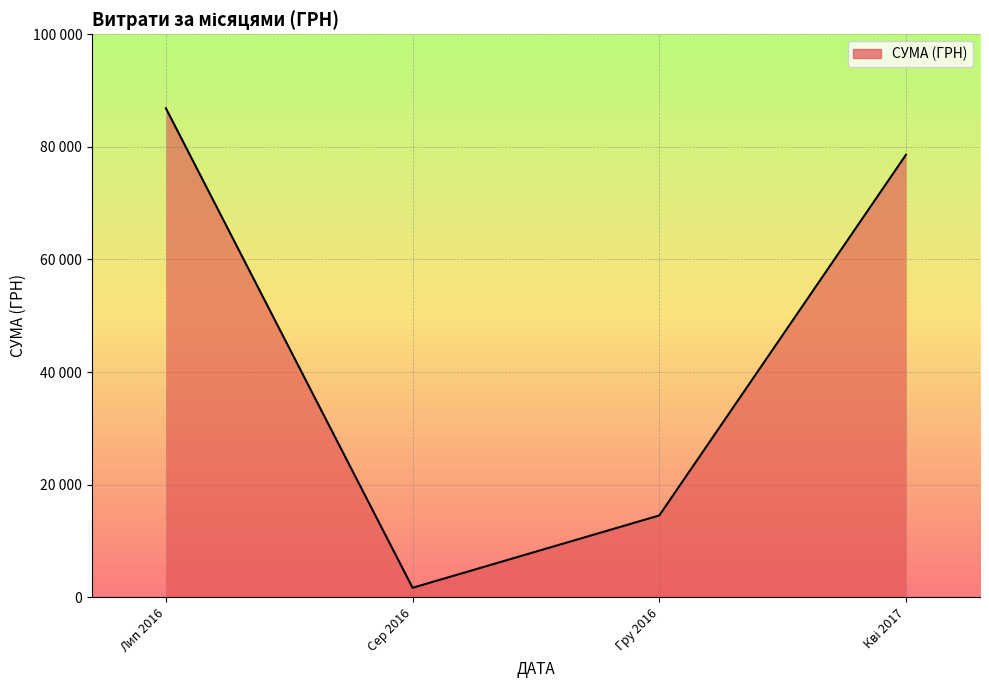

Does the chart have visible grid lines?

Yes